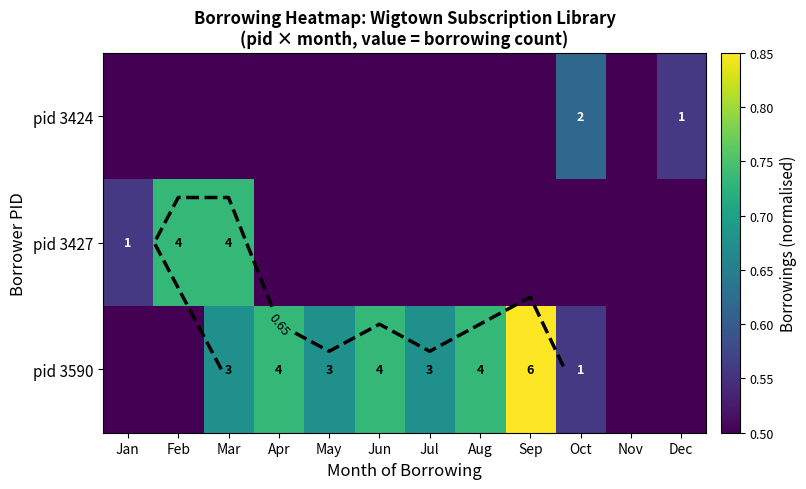

Count the number of categories in the chart.

12